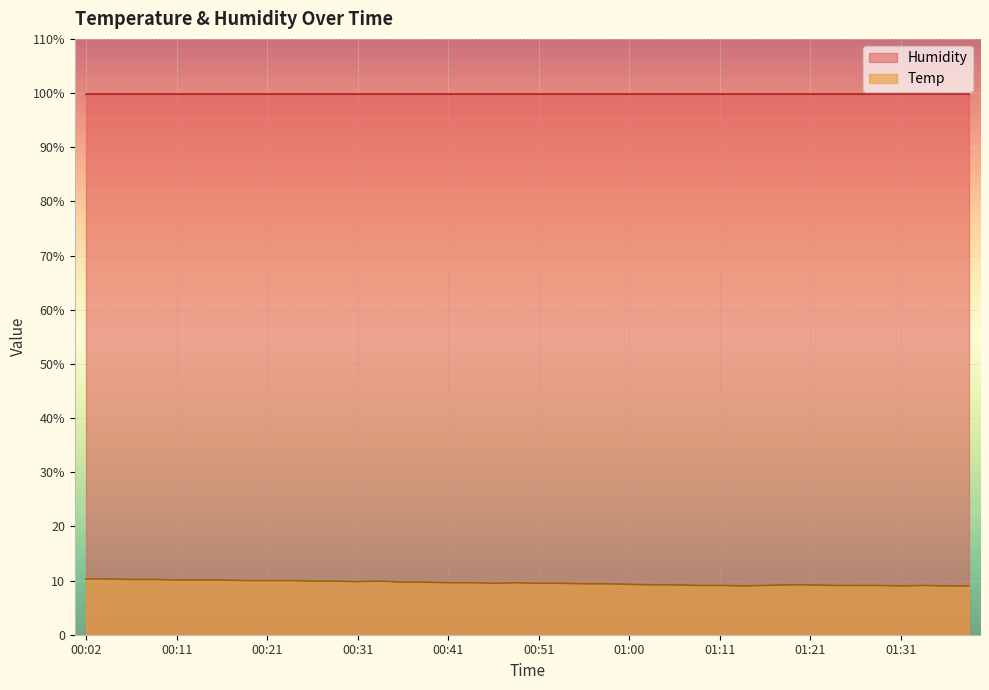

What is the sum of all values?

382.1